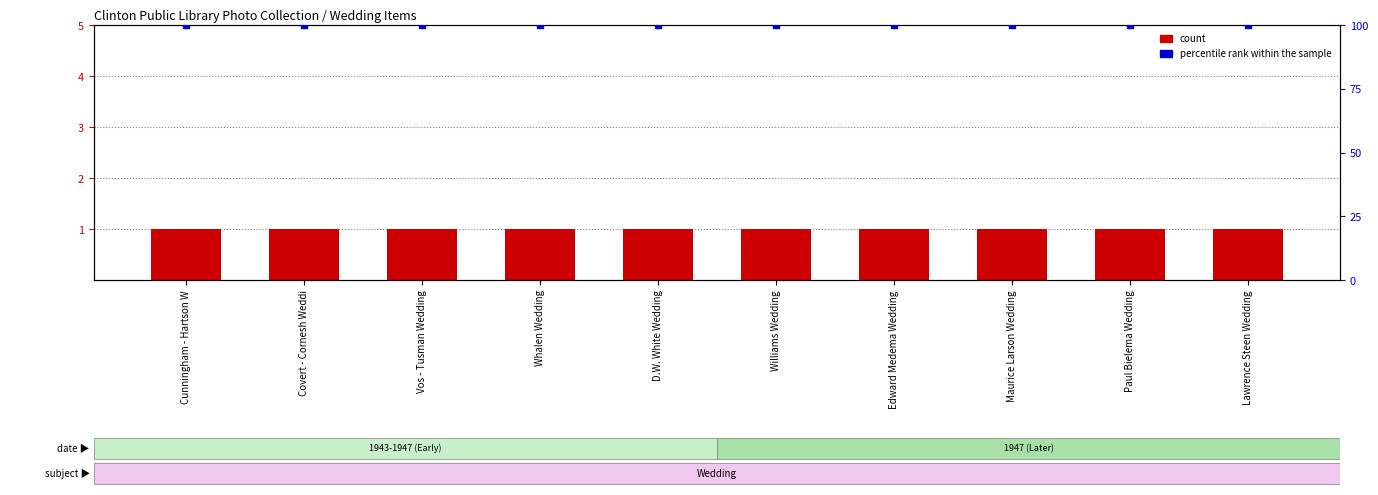

At how many categories does at least one series exceed 26?

10